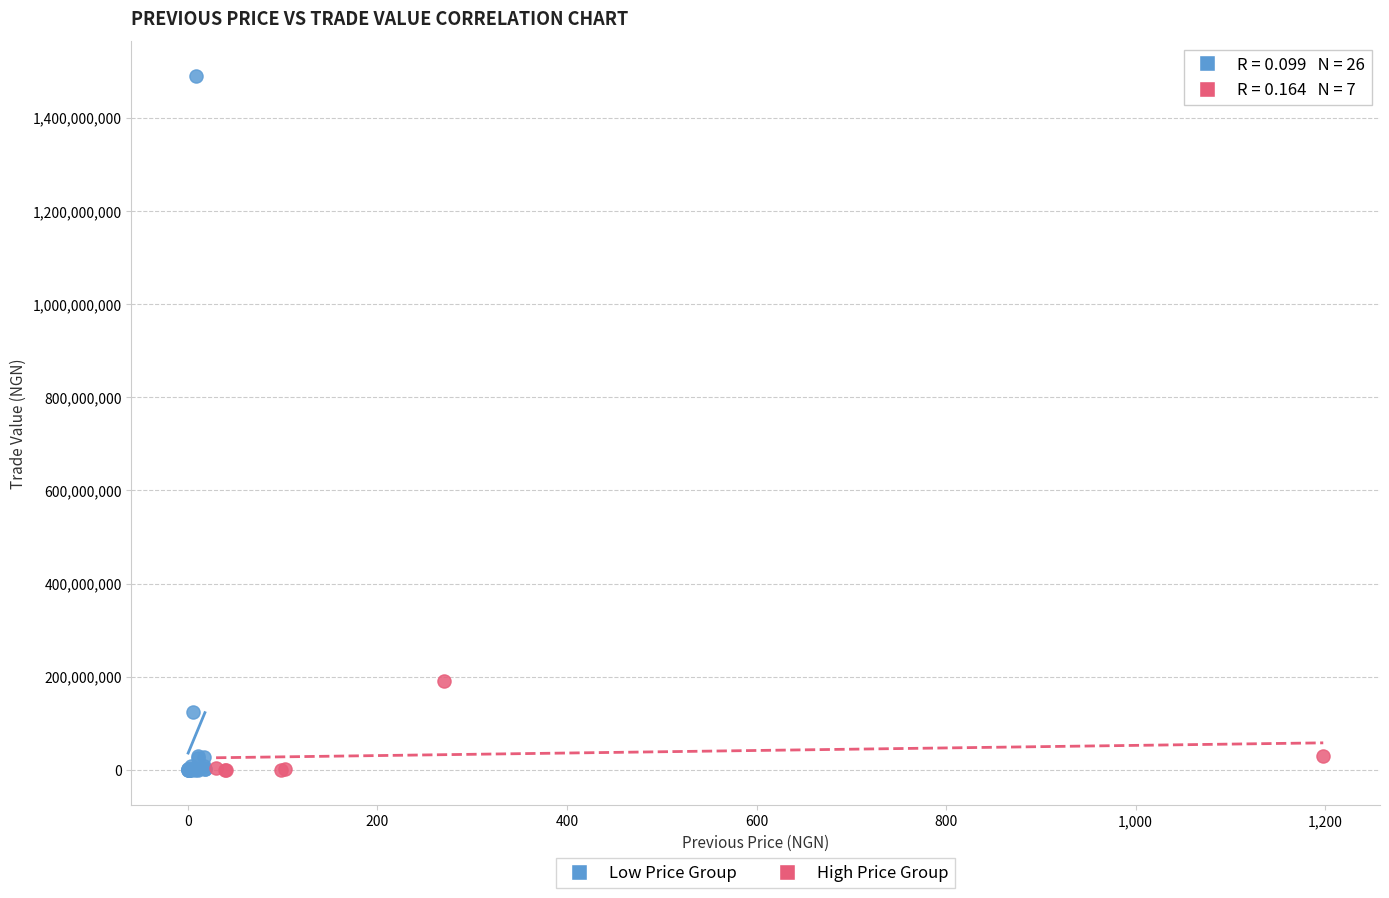

What are all the series names shown in the legend?

Low Price Group, High Price Group